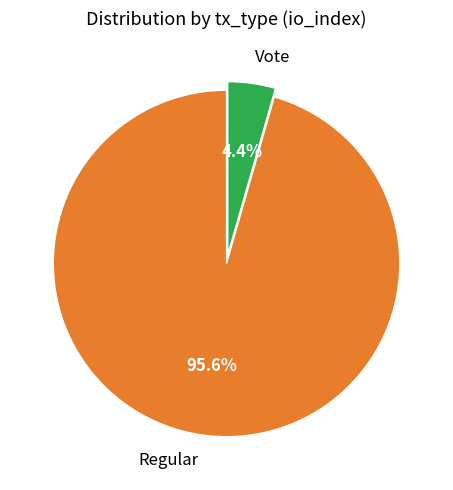

Rank the categories by value from lowest to highest.

Vote, Regular